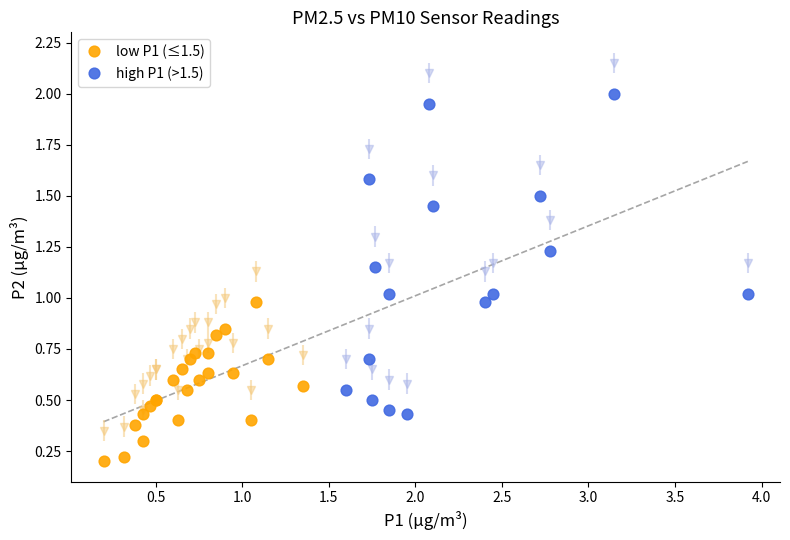

Which series reaches the maximum Y coordinate?

high P1 (>1.5)